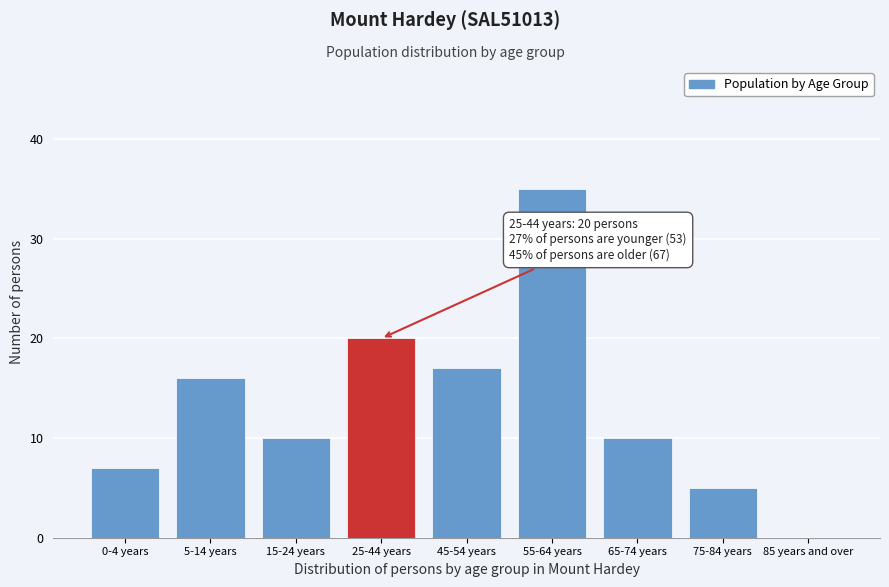

Reading left to right, list all the values displayed in this chart.

0-4 years=7	5-14 years=16	15-24 years=10	25-44 years=20	45-54 years=17	55-64 years=35	65-74 years=10	75-84 years=5	85 years and over=0